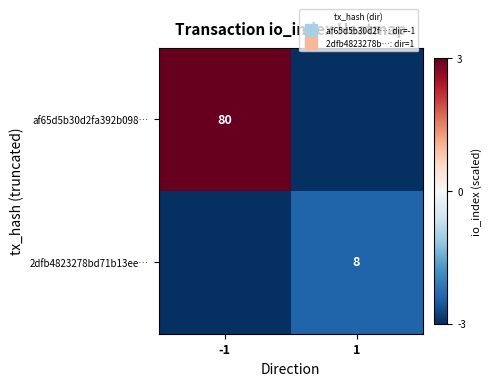

What is the approximate value of af65d5b30d2fa392b098… at 1?

-3.0